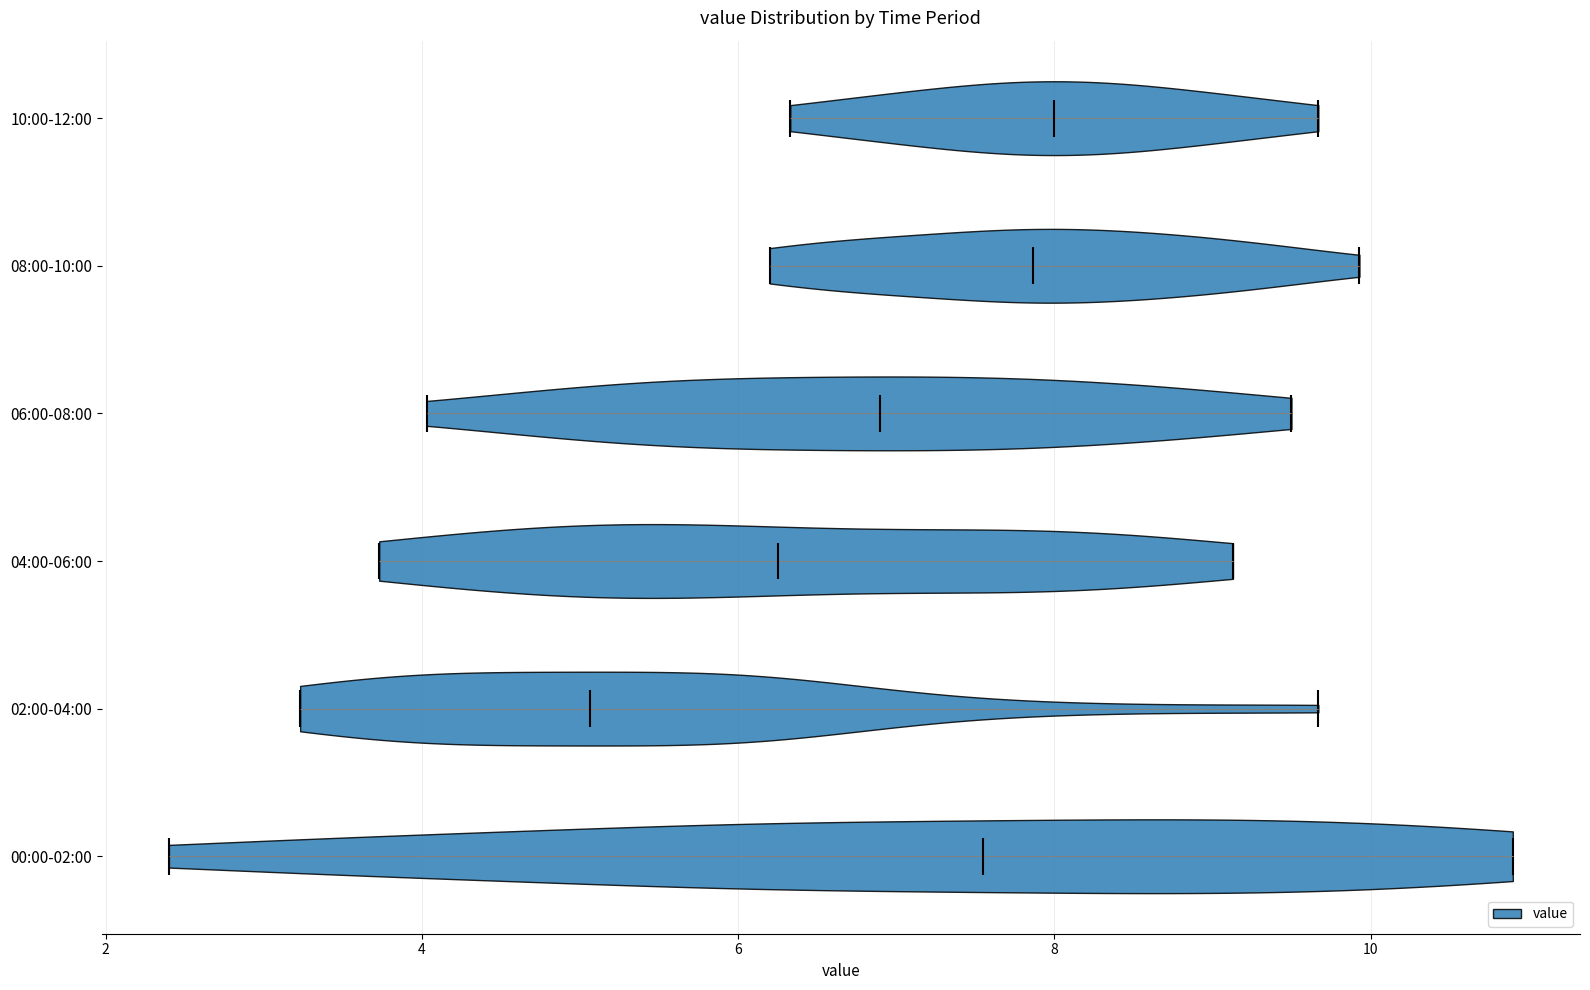

Reading bottom to top, read every violin against the x-axis: where its median line is, and the lowest and highest points it reaches. The values are not printed on the chart, so give them approximately, as read against the axis.

00:00-02:00: median line 7.6, lowest point 2.4, highest point 11.0
02:00-04:00: median line 5.0, lowest point 3.2, highest point 9.6
04:00-06:00: median line 6.2, lowest point 3.8, highest point 9.2
06:00-08:00: median line 7.0, lowest point 4.0, highest point 9.6
08:00-10:00: median line 7.8, lowest point 6.2, highest point 10.0
10:00-12:00: median line 8.0, lowest point 6.4, highest point 9.6